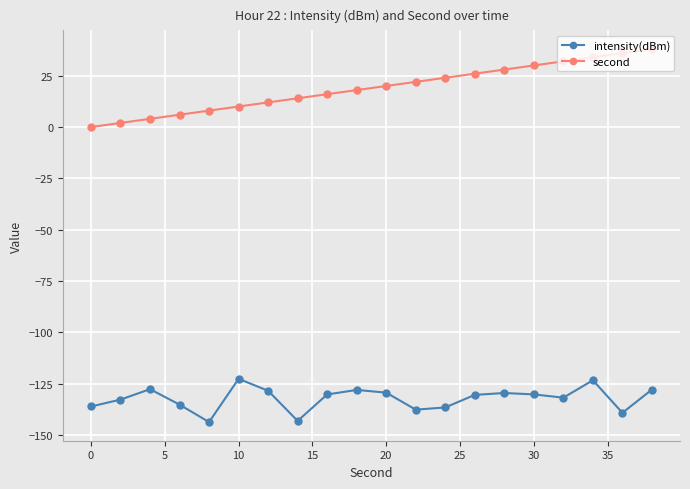

List the series in order of their overall mean, lowest first.

intensity(dBm), second